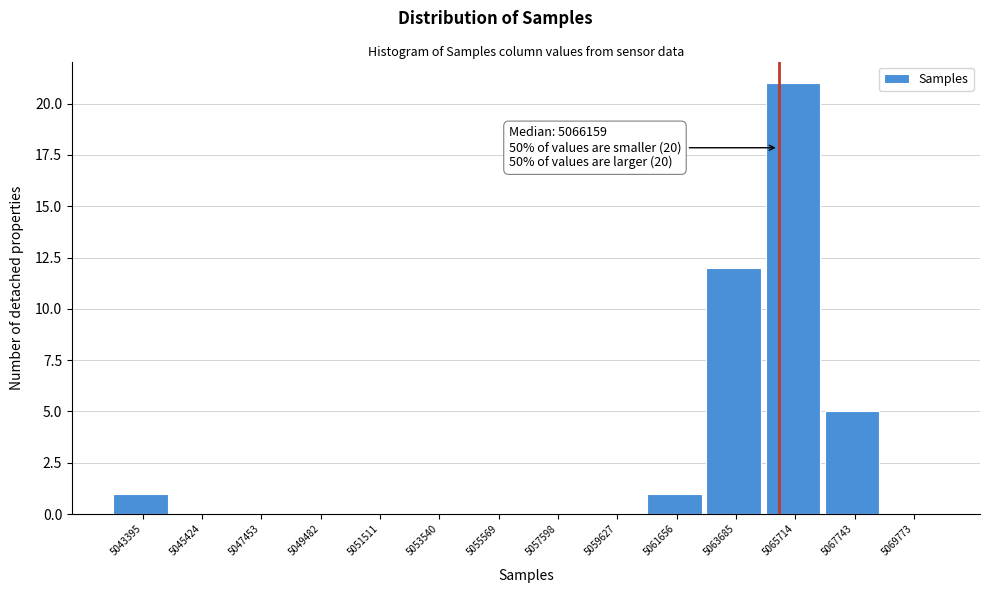

Reading left to right, what are all the values shown in this chart?

5043395=1	5045424=0	5047453=0	5049482=0	5051511=0	5053540=0	5055569=0	5057598=0	5059627=0	5061656=1	5063685=12	5065714=21	5067743=5	5069773=0